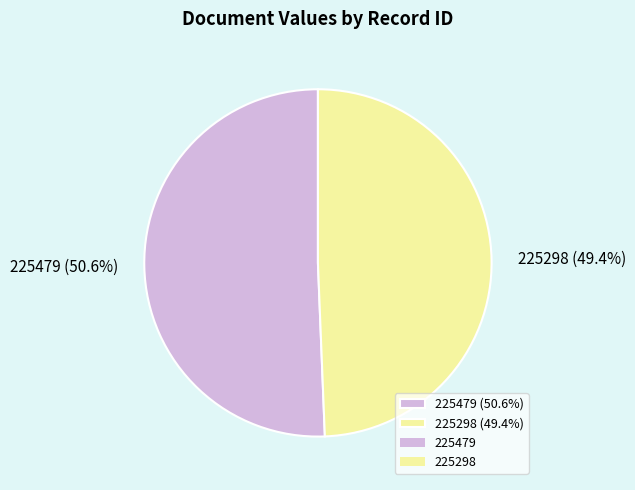

To the nearest percent, what is the average slice percentage?

50%